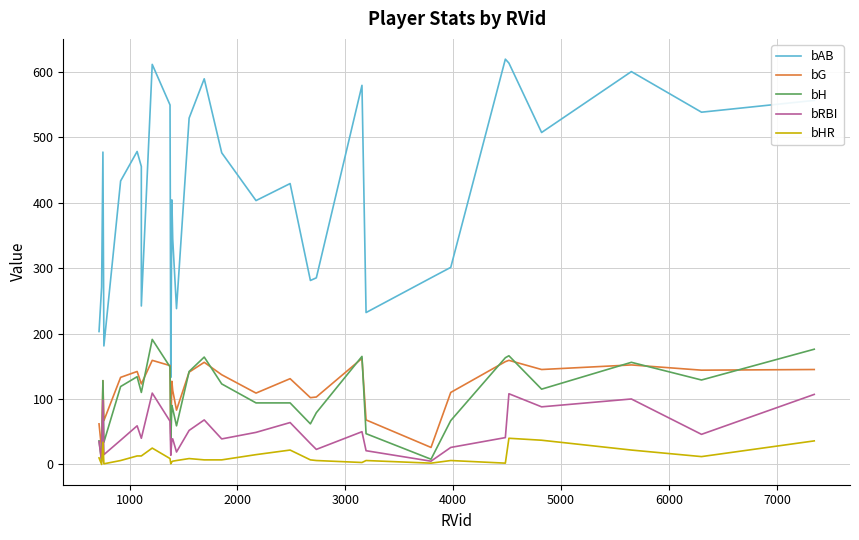

How many categories are shown in the chart?

32